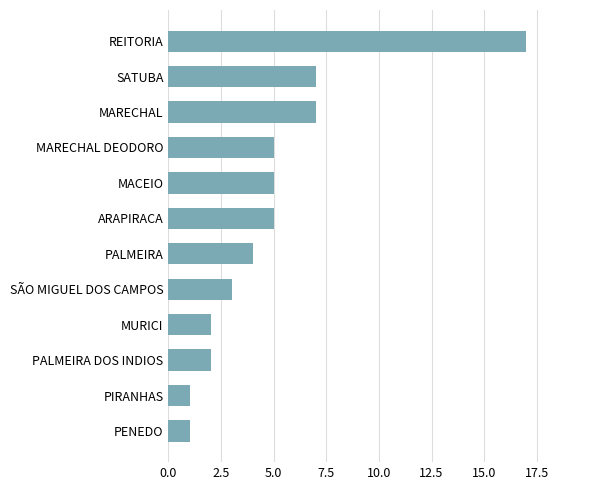

Between REITORIA and MARECHAL DEODORO, which is larger?

REITORIA